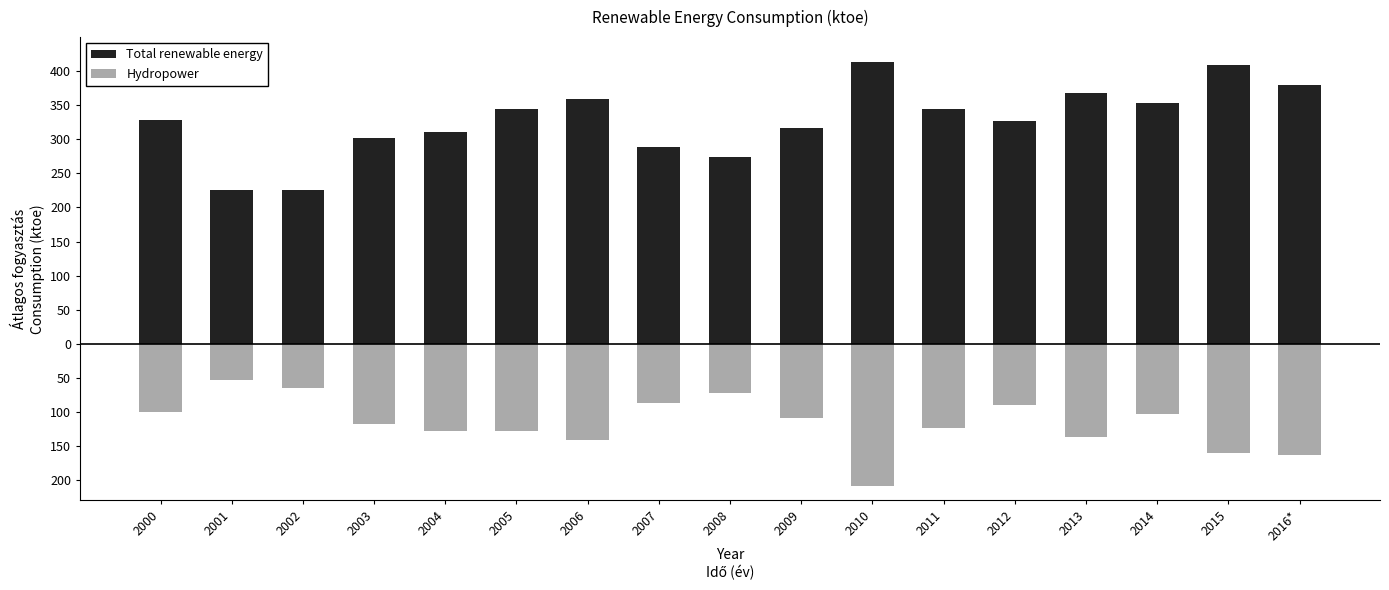

Are the bars grouped side by side (vs. stacked)?

Yes